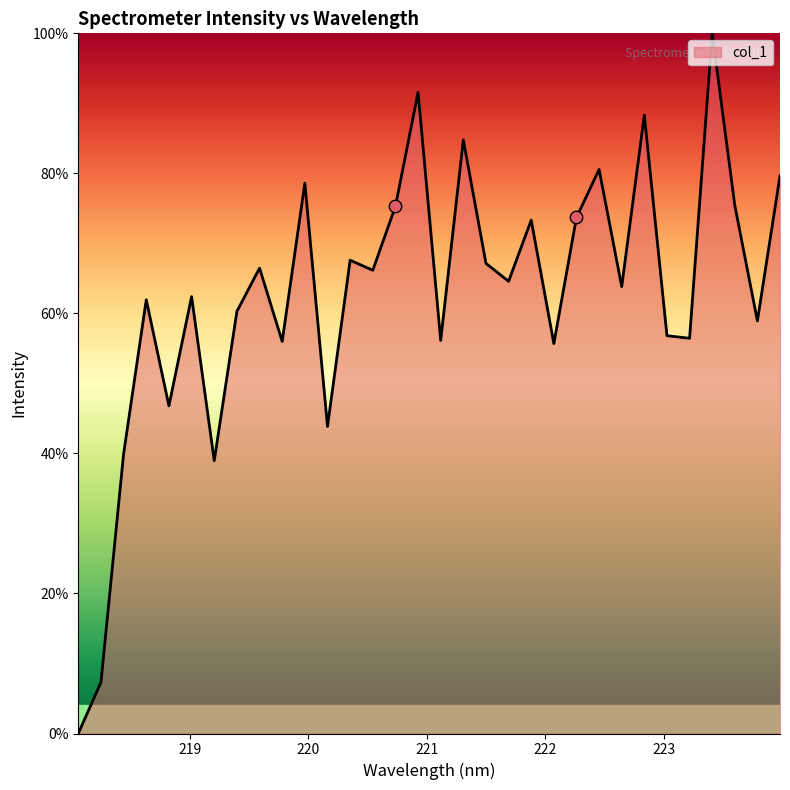

What is the difference between the maximum and minimum values?

100.0